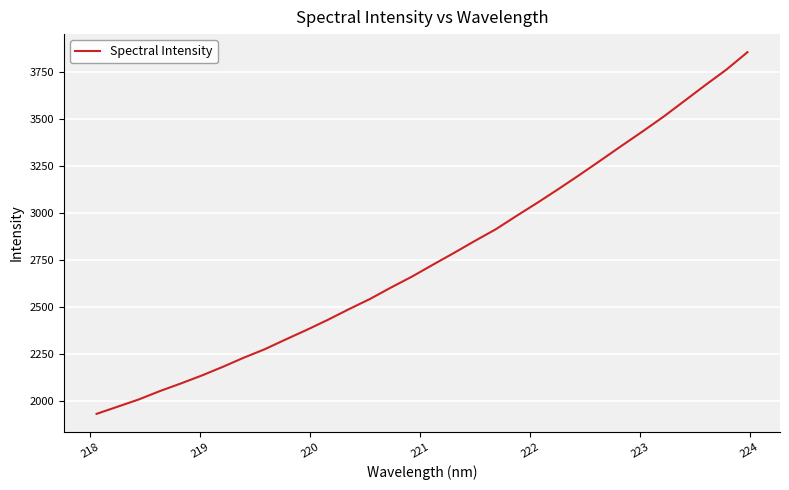

What is the smallest value displayed?

1932.4